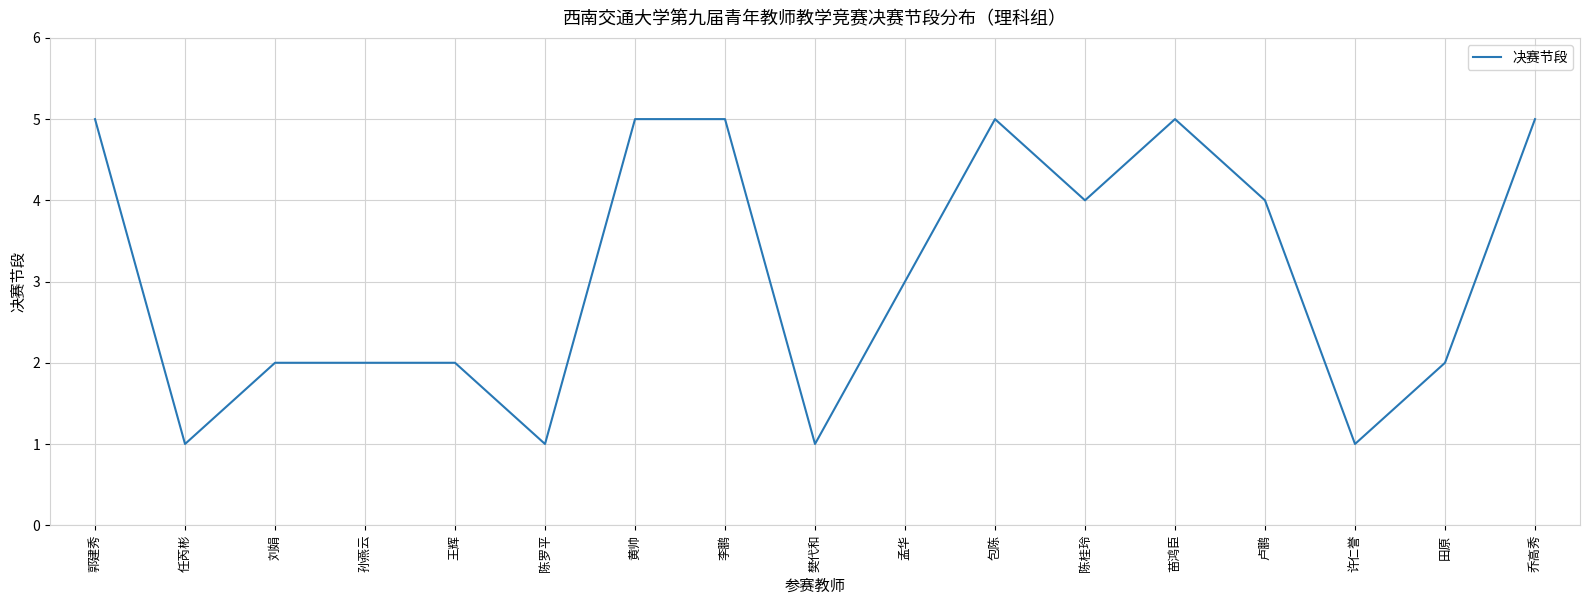

Is it true that the value at 孙燕云 is 2?

True